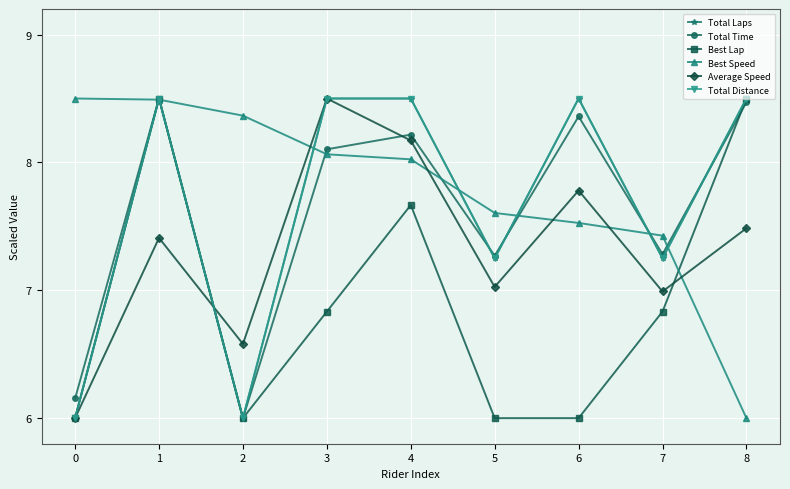

Is this an area chart (filled region under the line)?

No